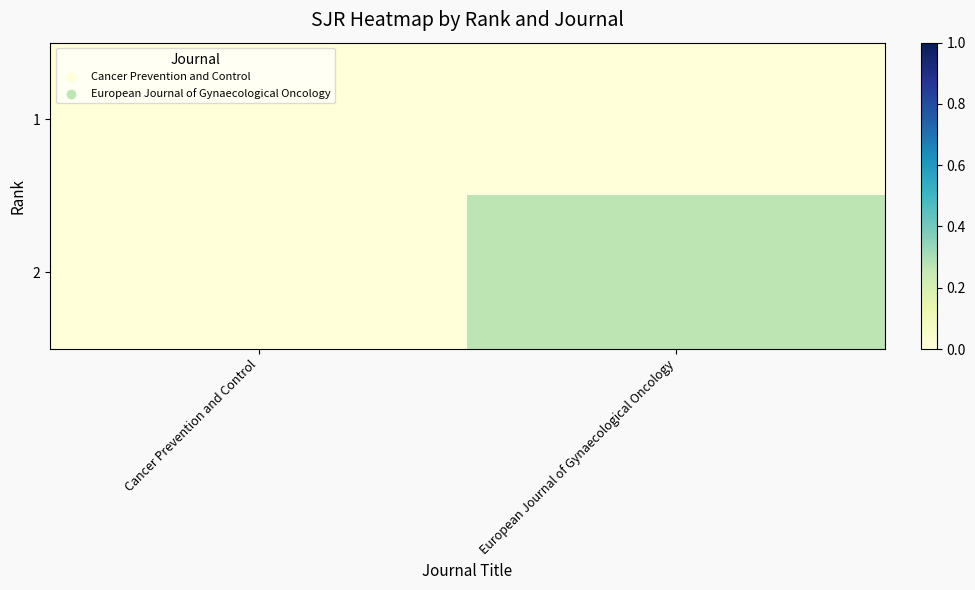

Reading right to left, transcribe all the data shown in this chart.

1: European Journal of Gynaecological Oncology=0.0	Cancer Prevention and Control=0.0
2: European Journal of Gynaecological Oncology=0.3	Cancer Prevention and Control=0.0